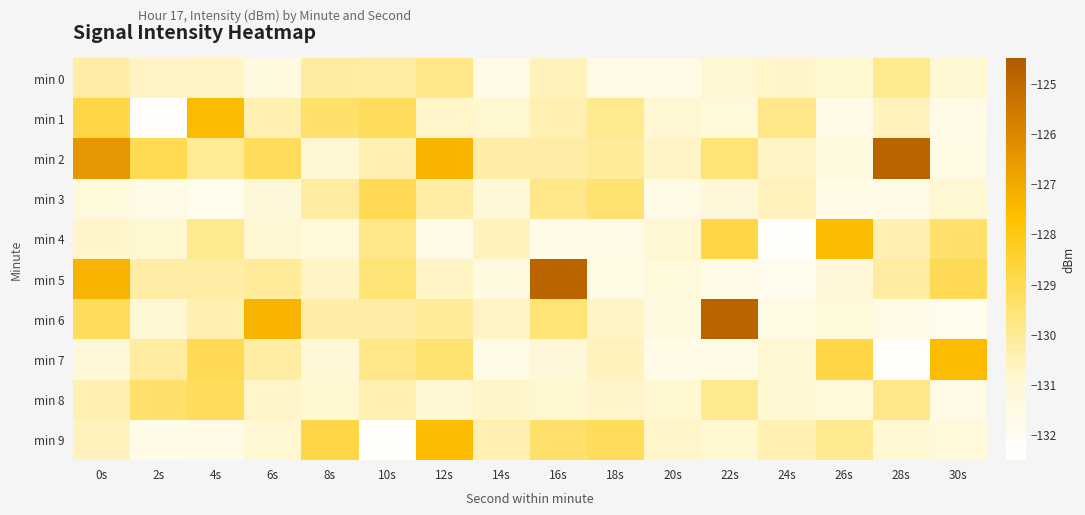

Count the number of data series in this chart.

10